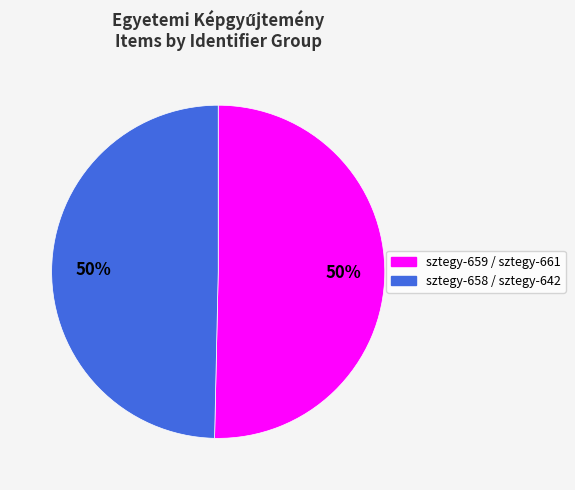

To the nearest percent, what is the average slice percentage?

50%